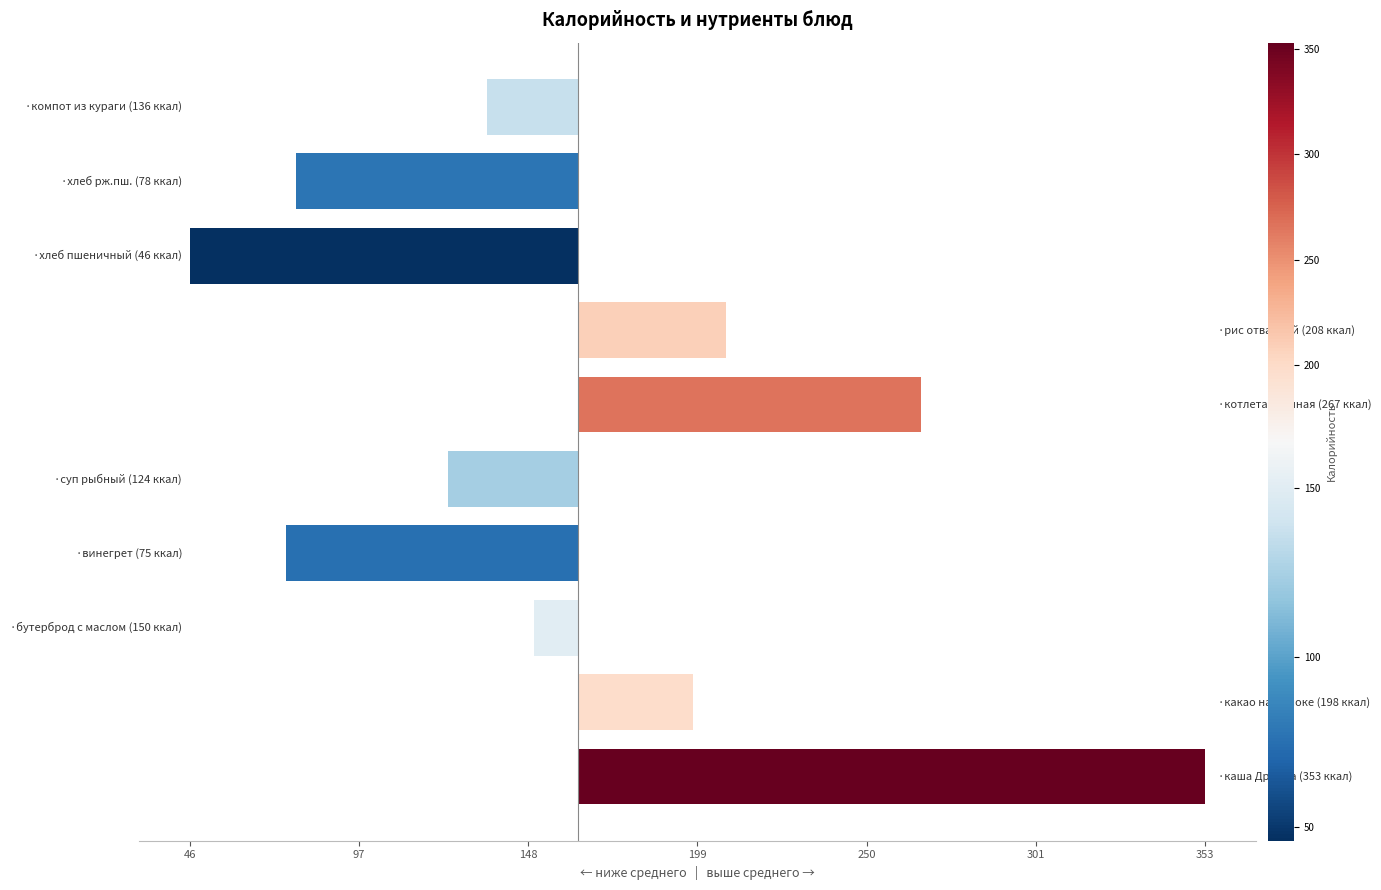

Where does the data first go above -13?

46